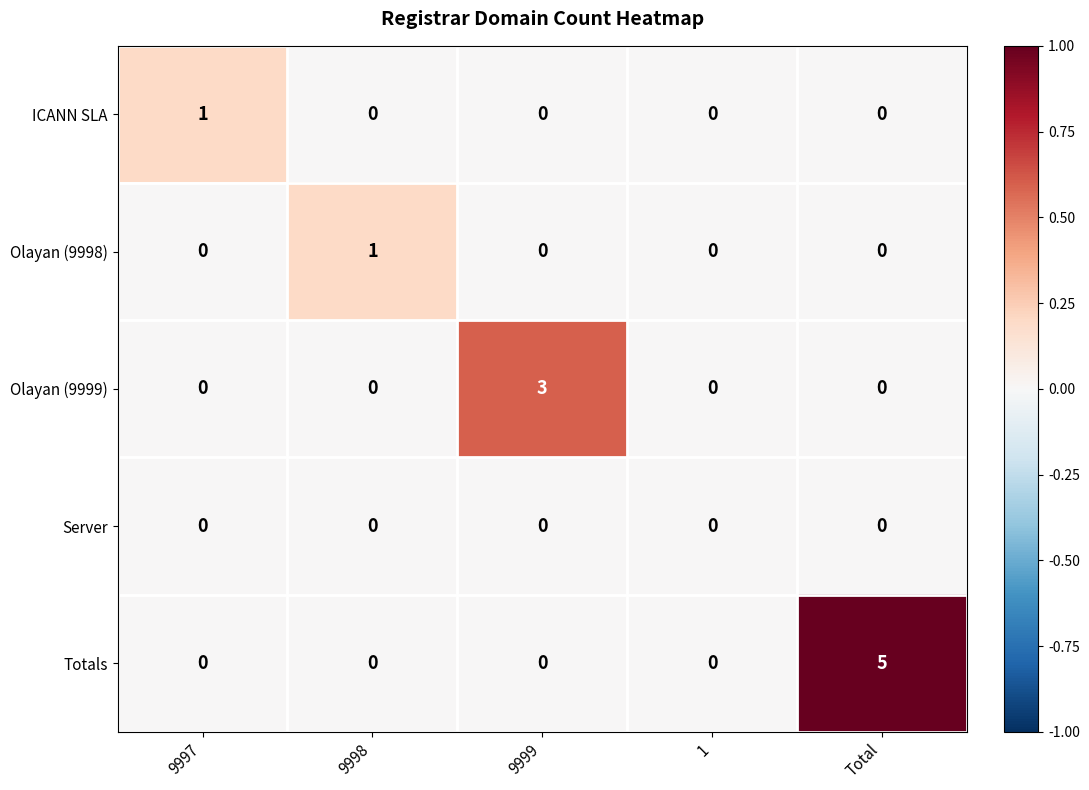

Between 9998 and Total, which series saw the biggest shift?

Totals